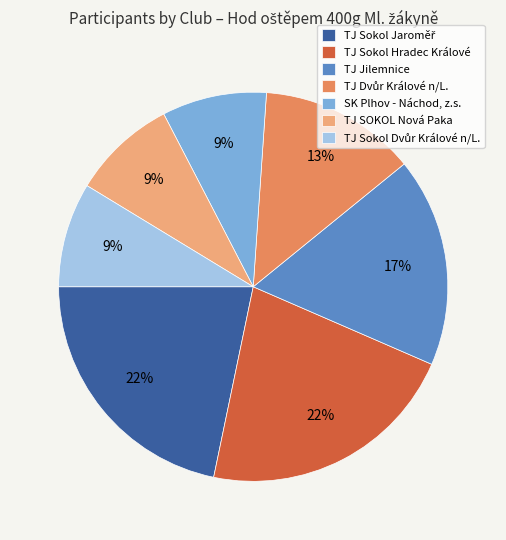

To the nearest percent, what percentage of the pie is SK Plhov - Náchod, z.s.?

9%